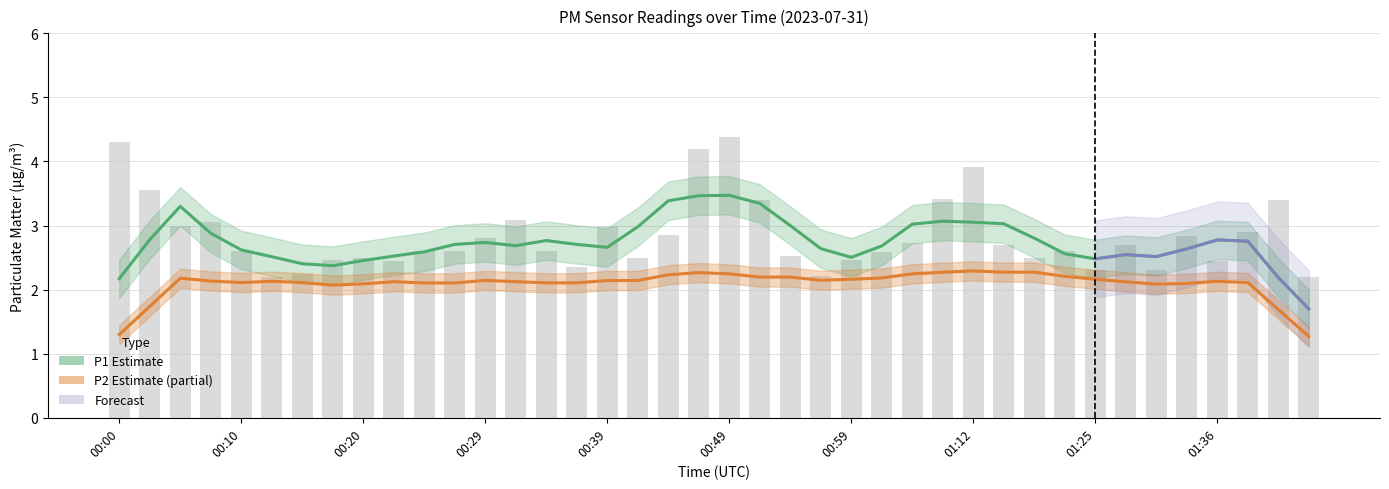

True or false: the data shows 2.7 at 01:15.

True